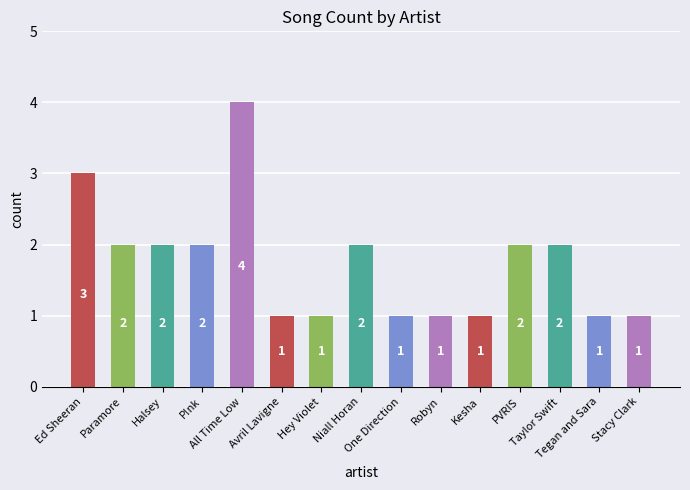

What is the difference between the maximum and minimum values?

3